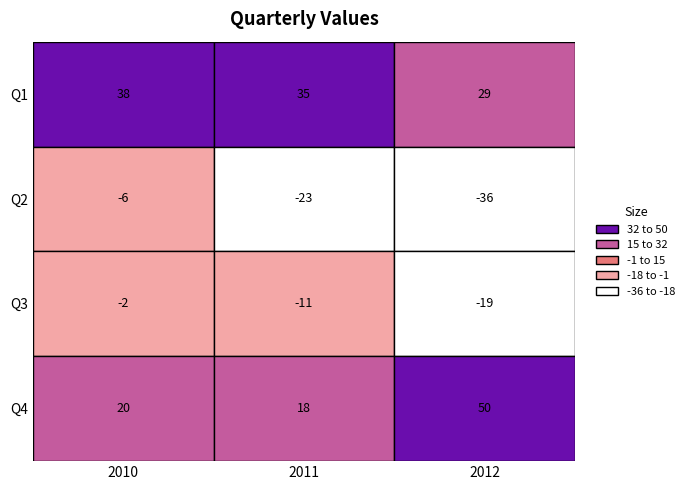

What is the sum of all Q1 values?

102